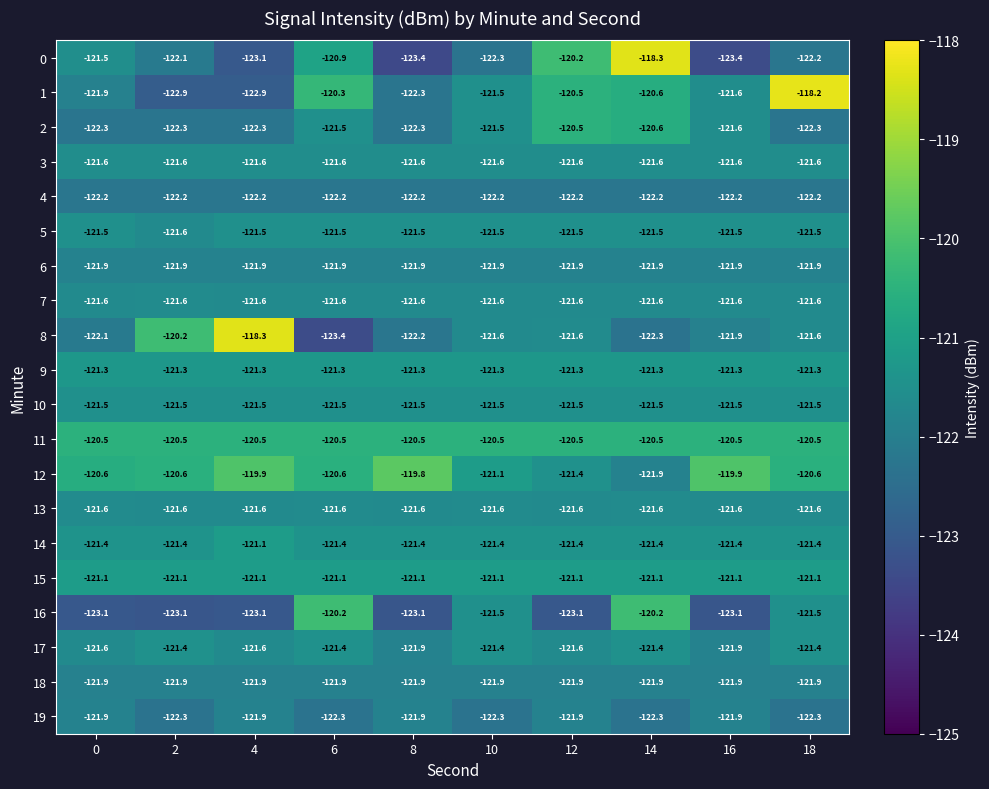

Which series has the largest total across all categories?

11